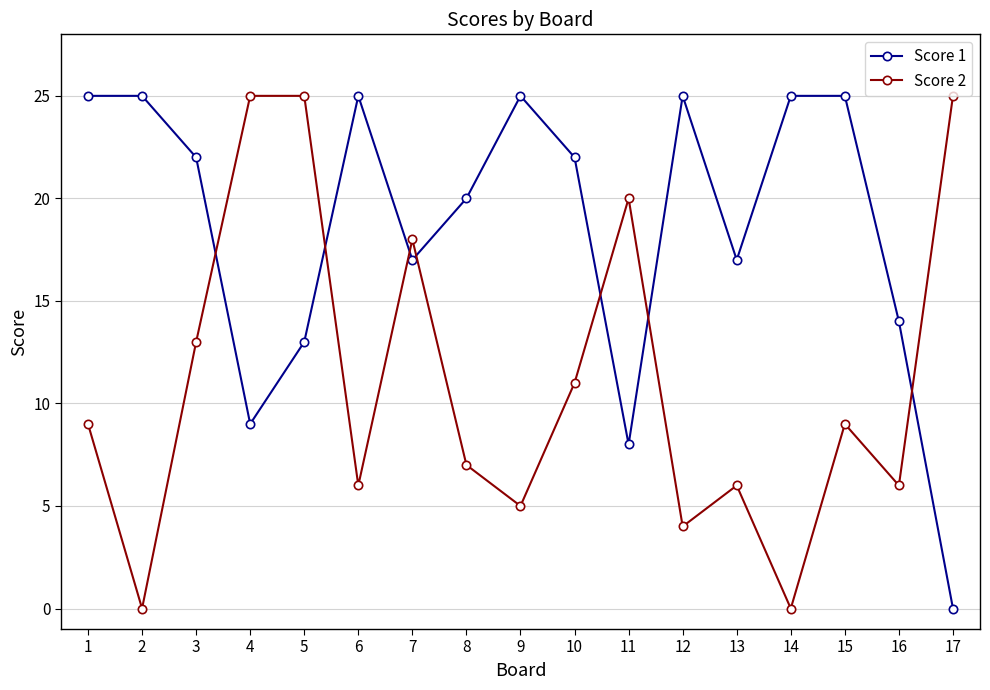

The value of Score 1 at 17 is -17. True or false?

False